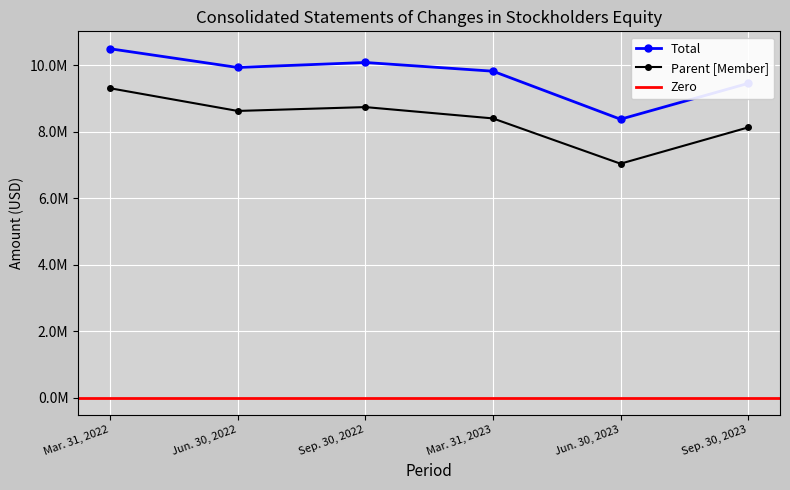

True or false: Total and Parent [Member] cross at least once.

False